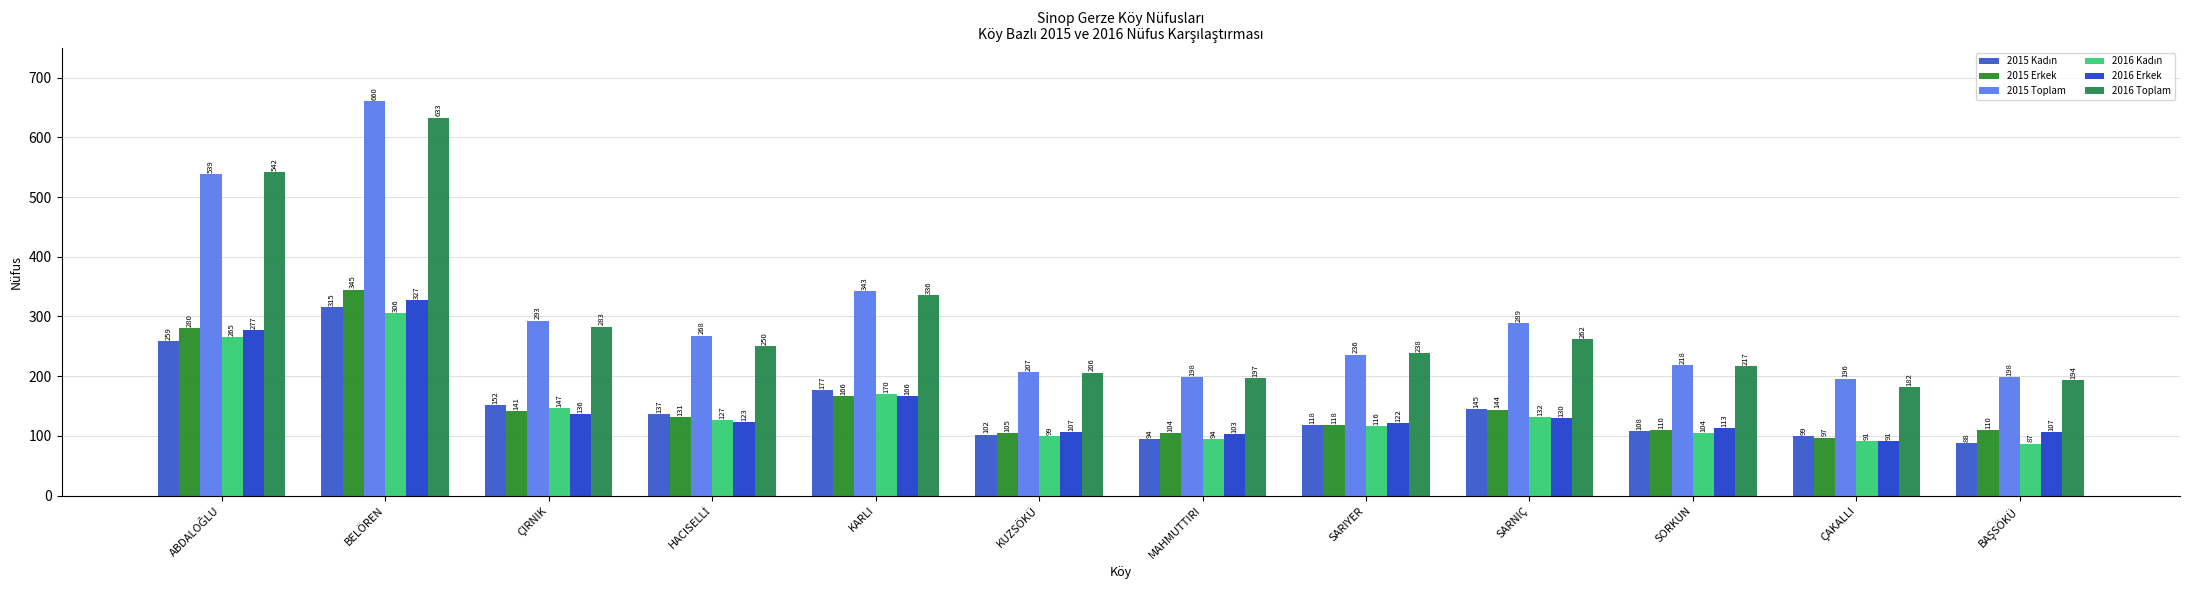

What is the average value of the 2015 Kadın series?

150